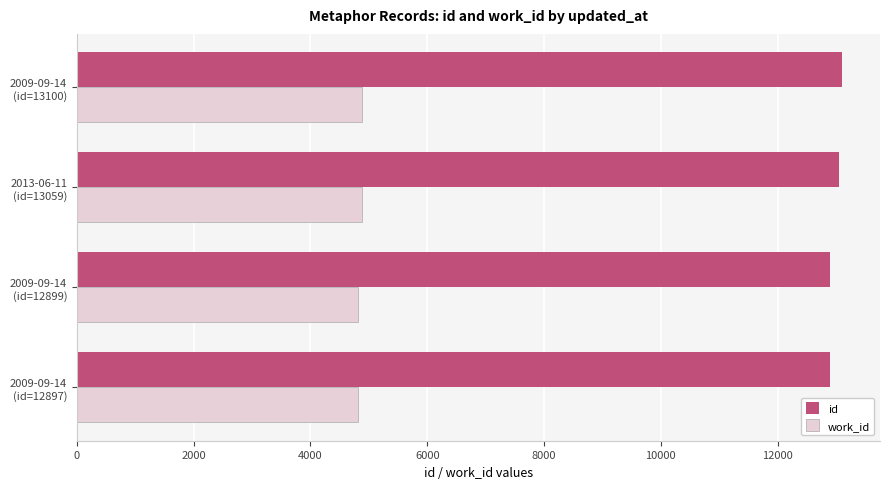

At how many categories does at least one series exceed 11659?

4